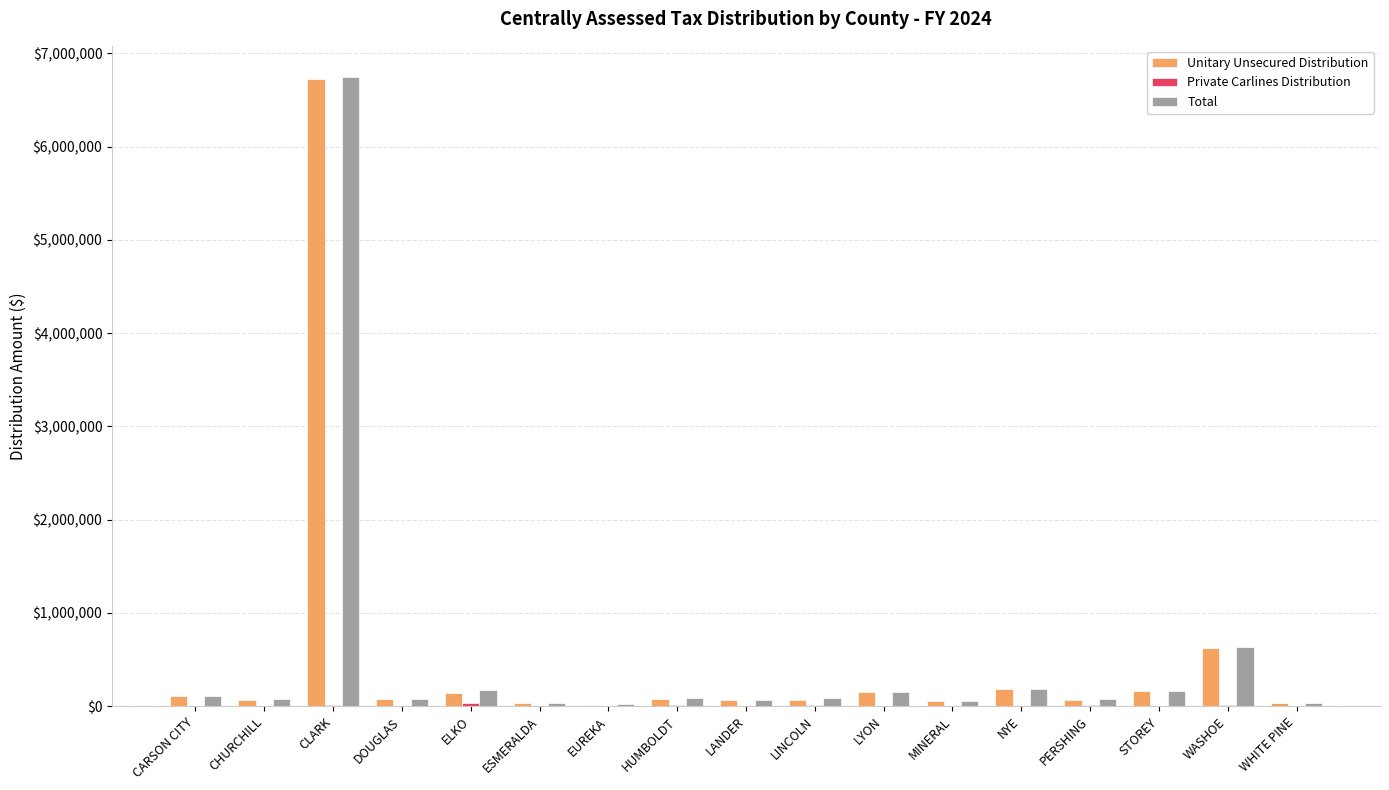

Are the bars horizontal?

No